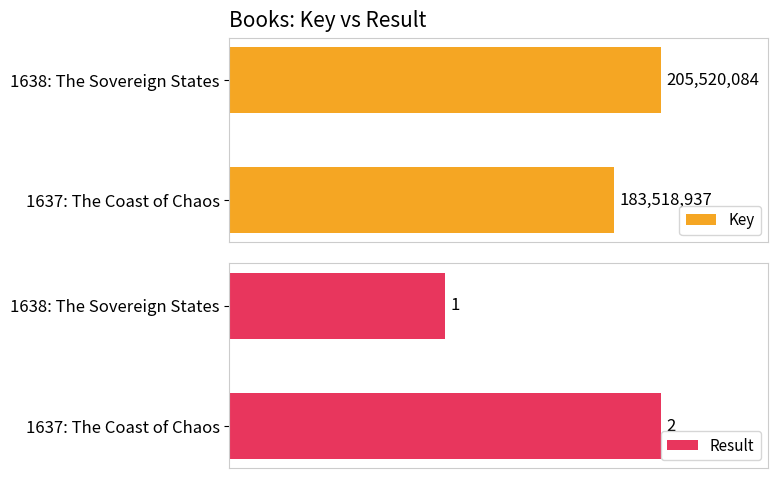

What position from the right is 1637: The Coast of Chaos?

1